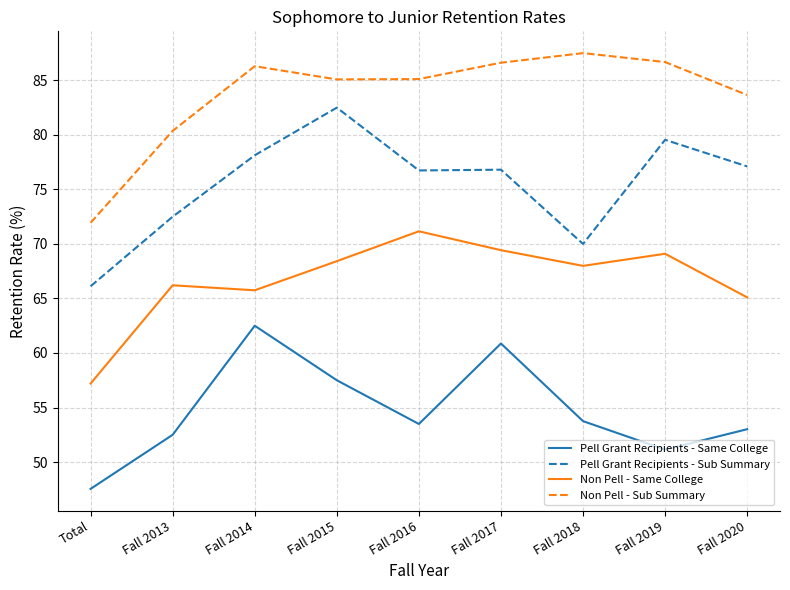

How many distinct data groups are displayed?

4